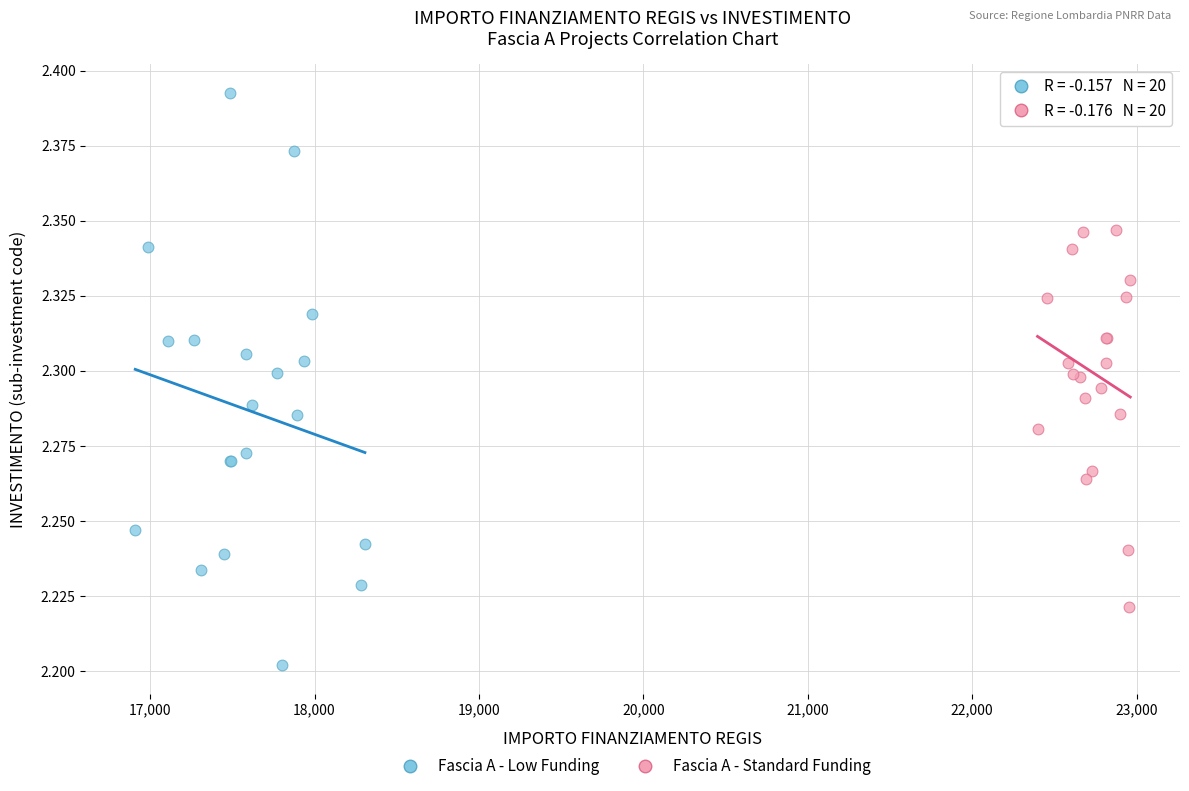

Which series contains the highest Y value?

Fascia A - Low Funding